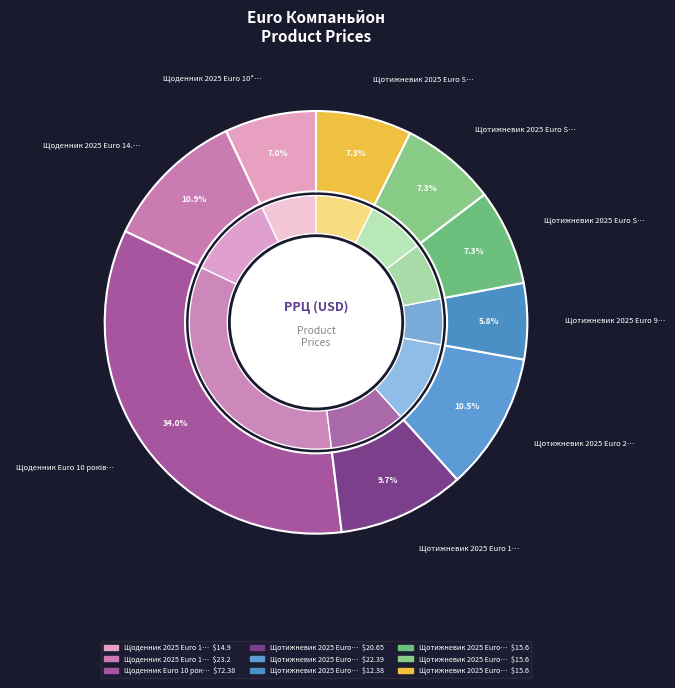

How many slices are in this pie chart?

9